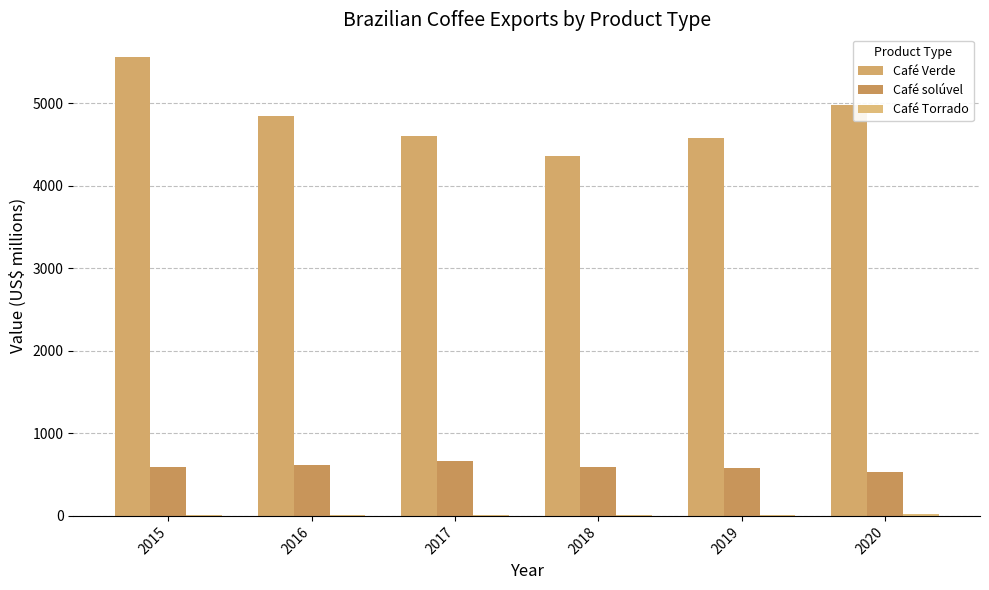

Reading right to left, list all the values displayed in this chart.

Café Verde: 4973.7	4575.0	4360.0	4600.2	4842.7	5554.8
Café solúvel: 533.2	582.5	590.3	659.8	616.0	592.7
Café Torrado: 22.5	9.8	11.7	13.2	12.8	10.1